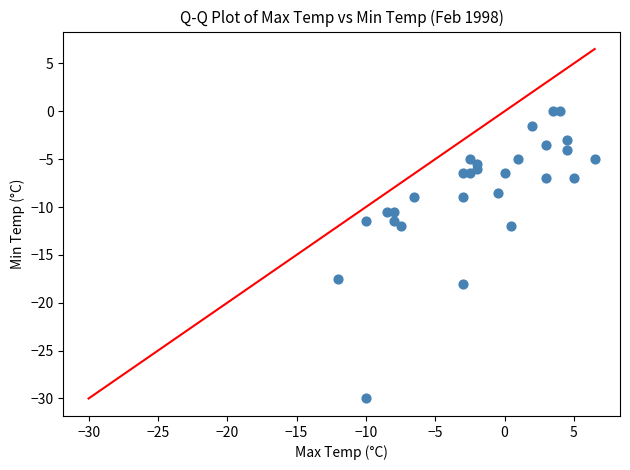

What is the range of Y values (max minus min)?

30.0